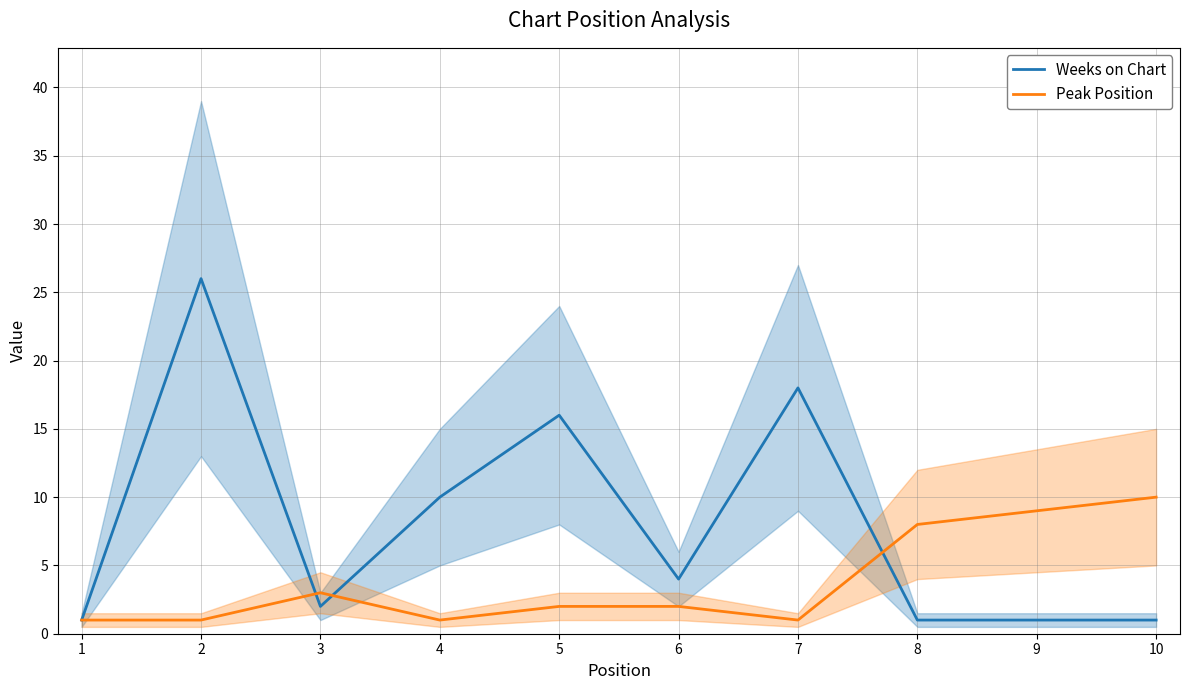

True or false: Weeks on Chart has a value of 17 at 4.

False